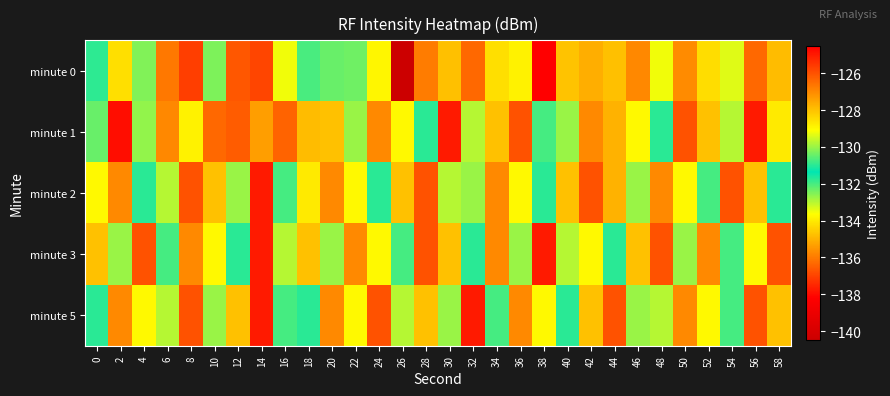

Which series changed the most between 0 and 4?

minute 2